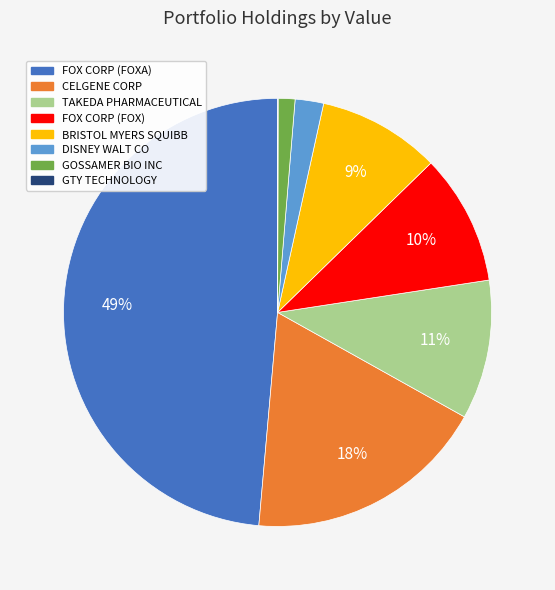

To the nearest percent, what portion does FOX CORP (FOX) represent?

10%